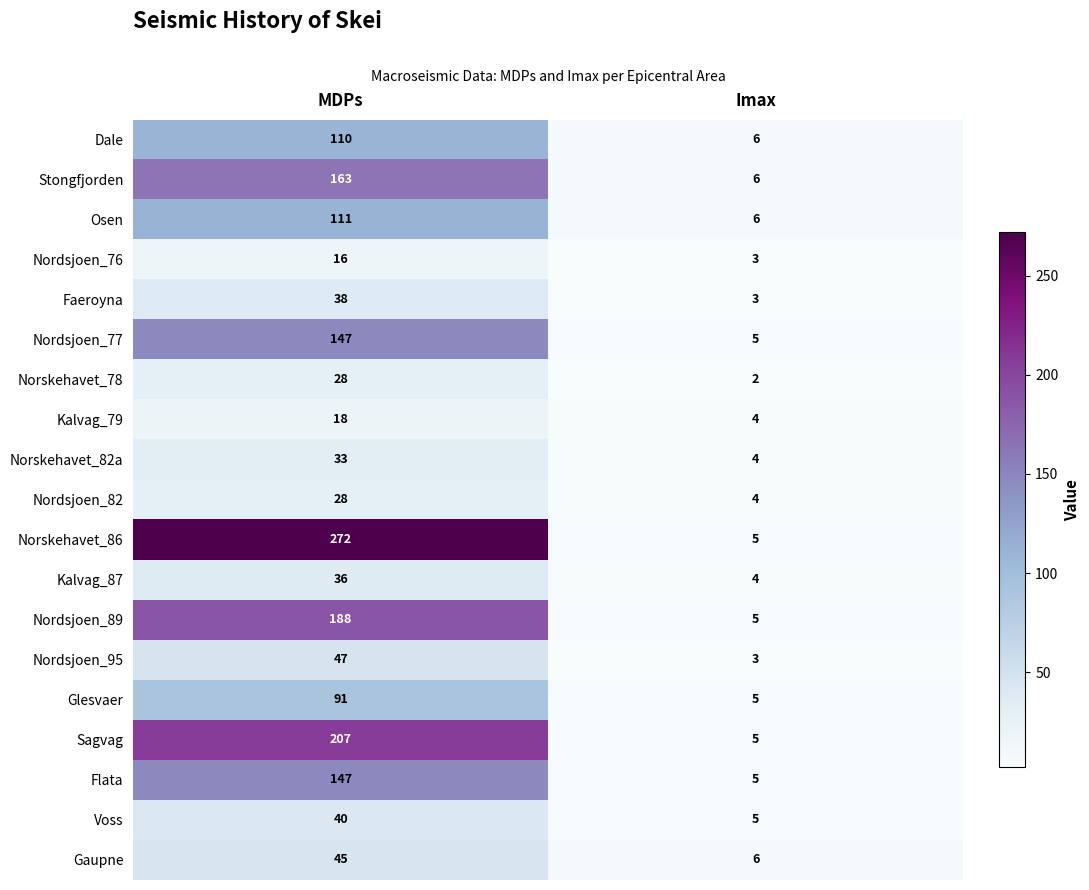

At which label does Stongfjorden reach its minimum?

Imax